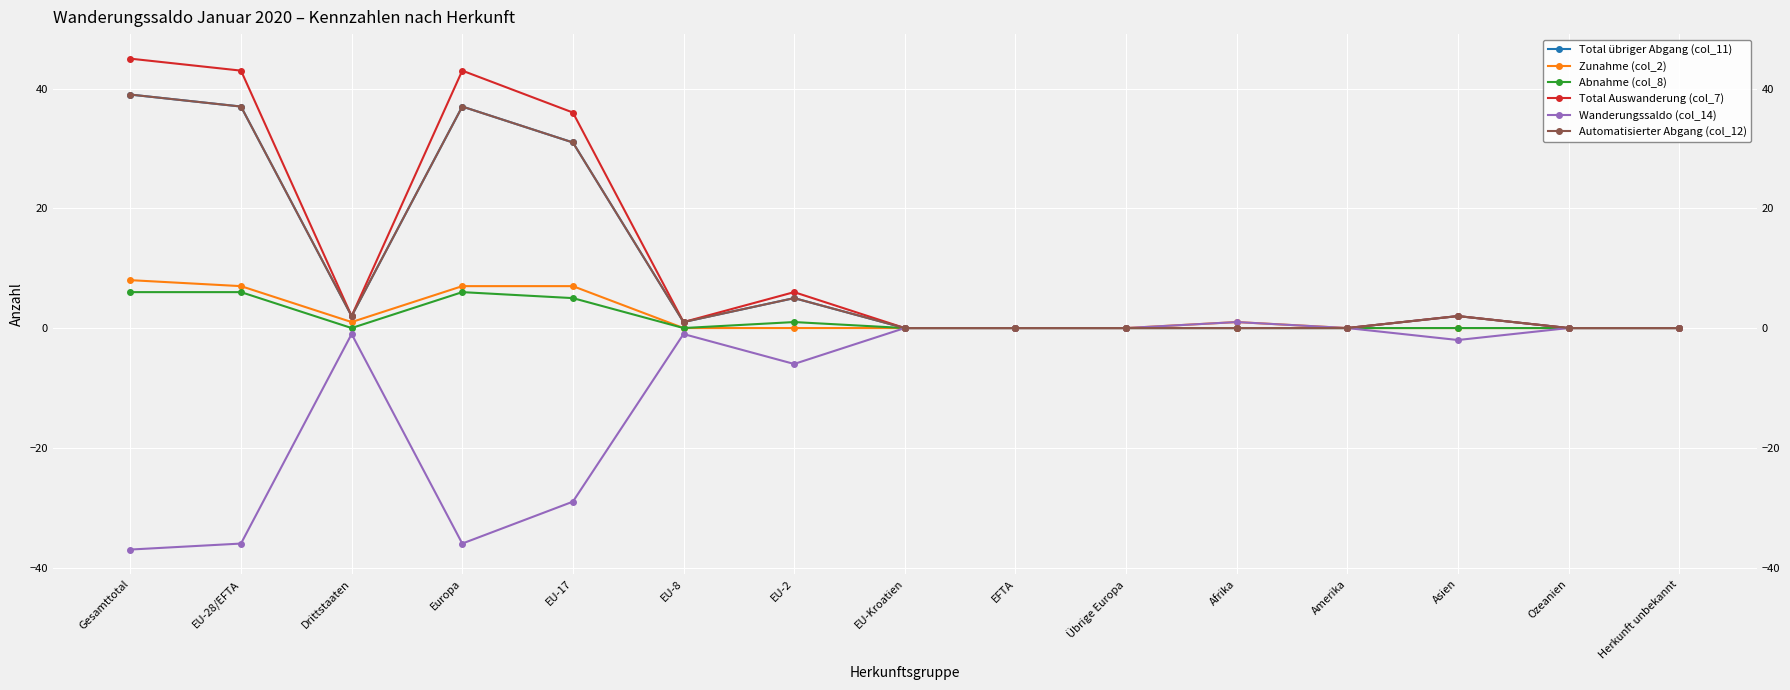

Which series has the largest total across all categories?

Total Auswanderung (col_7)